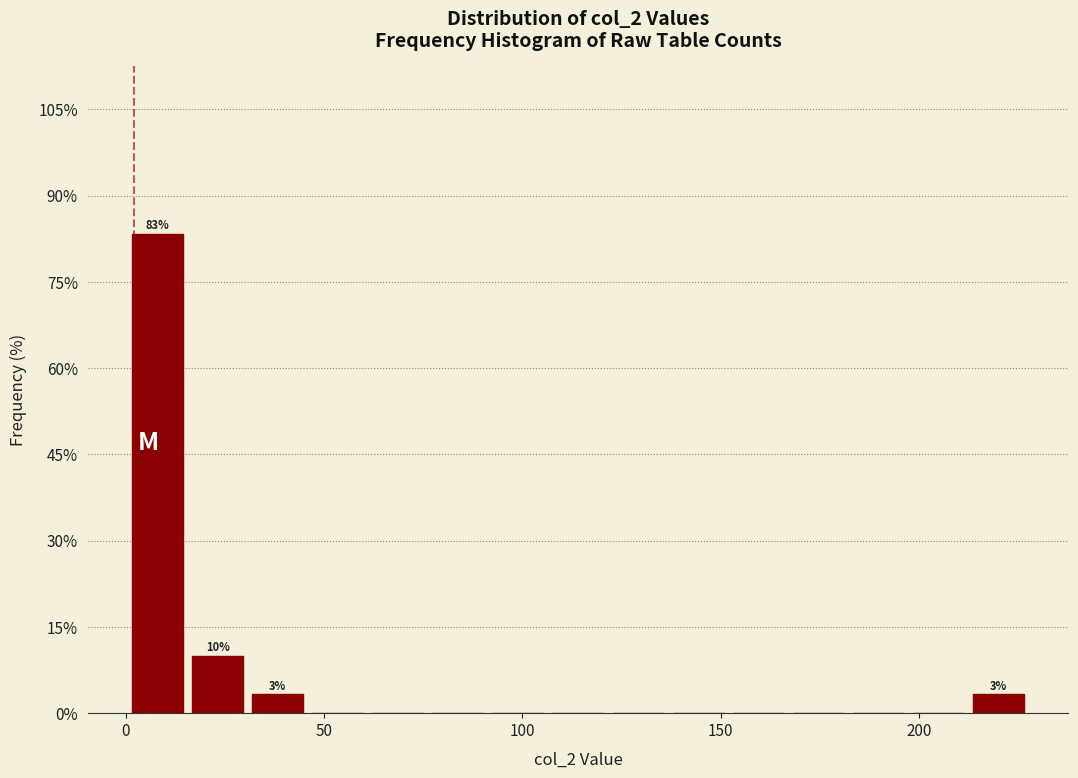

Around what value on the x-axis is the tallest bar? Give the approximate position of its centre, as read against the axis.

10